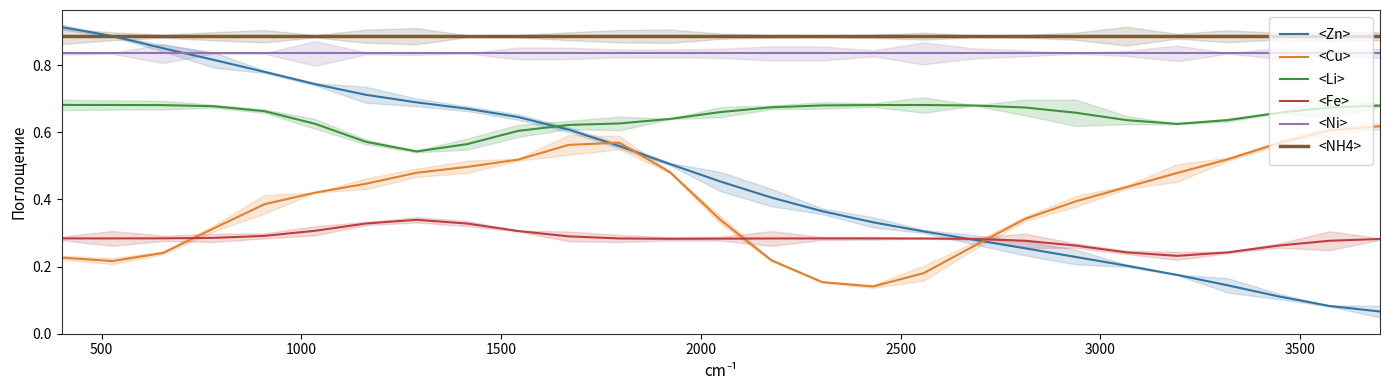

Reading left to right, what are all the values shown in this chart?

<Zn>: 0.9	0.9	0.9	0.8	0.8	0.7	0.7	0.7	0.7	0.6	0.6	0.6	0.5	0.5	0.4	0.4	0.3	0.3	0.3	0.3	0.2	0.2	0.2	0.1	0.1	0.1	0.1
<Cu>: 0.2	0.2	0.2	0.3	0.4	0.4	0.4	0.5	0.5	0.5	0.6	0.6	0.5	0.3	0.2	0.2	0.1	0.2	0.3	0.3	0.4	0.4	0.5	0.5	0.6	0.6	0.6
<Li>: 0.7	0.7	0.7	0.7	0.7	0.6	0.6	0.5	0.6	0.6	0.6	0.6	0.6	0.7	0.7	0.7	0.7	0.7	0.7	0.7	0.7	0.6	0.6	0.6	0.7	0.7	0.7
<Fe>: 0.3	0.3	0.3	0.3	0.3	0.3	0.3	0.3	0.3	0.3	0.3	0.3	0.3	0.3	0.3	0.3	0.3	0.3	0.3	0.3	0.3	0.2	0.2	0.2	0.3	0.3	0.3
<Ni>: 0.8	0.8	0.8	0.8	0.8	0.8	0.8	0.8	0.8	0.8	0.8	0.8	0.8	0.8	0.8	0.8	0.8	0.8	0.8	0.8	0.8	0.8	0.8	0.8	0.8	0.8	0.8
<NH4>: 0.9	0.9	0.9	0.9	0.9	0.9	0.9	0.9	0.9	0.9	0.9	0.9	0.9	0.9	0.9	0.9	0.9	0.9	0.9	0.9	0.9	0.9	0.9	0.9	0.9	0.9	0.9